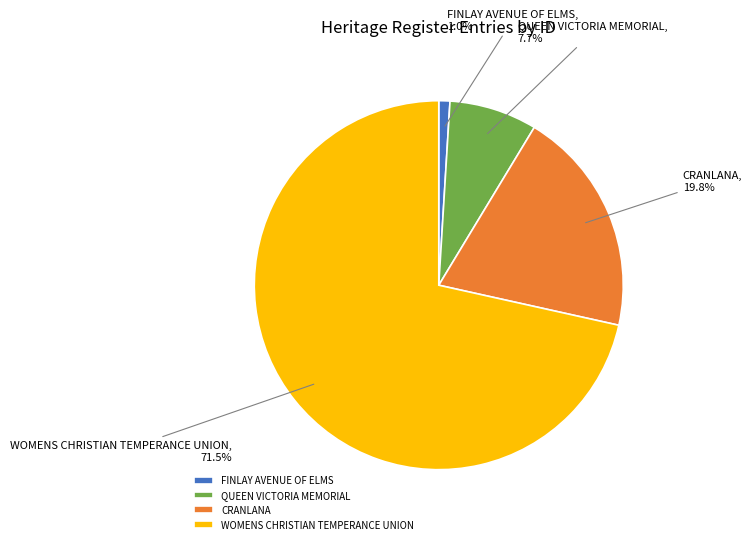

Between FINLAY AVENUE OF ELMS and WOMENS CHRISTIAN TEMPERANCE UNION, which is larger?

WOMENS CHRISTIAN TEMPERANCE UNION